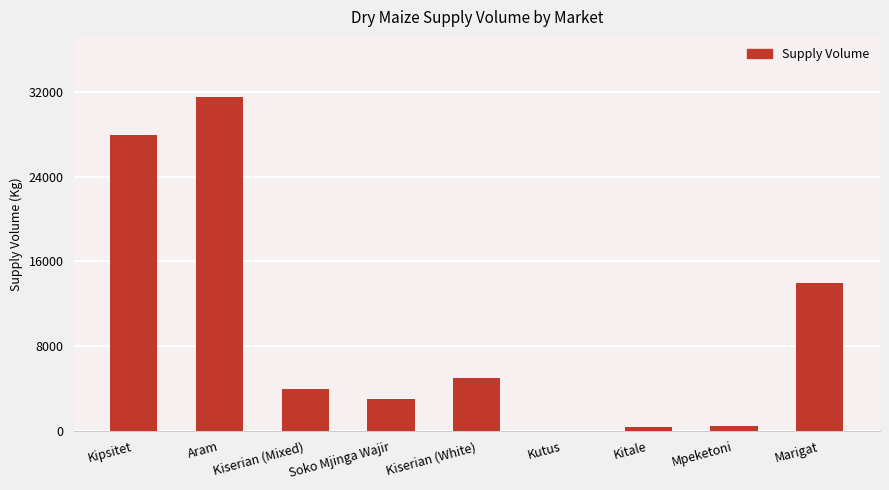

What is the change in value from Mpeketoni to Marigat?

+13550